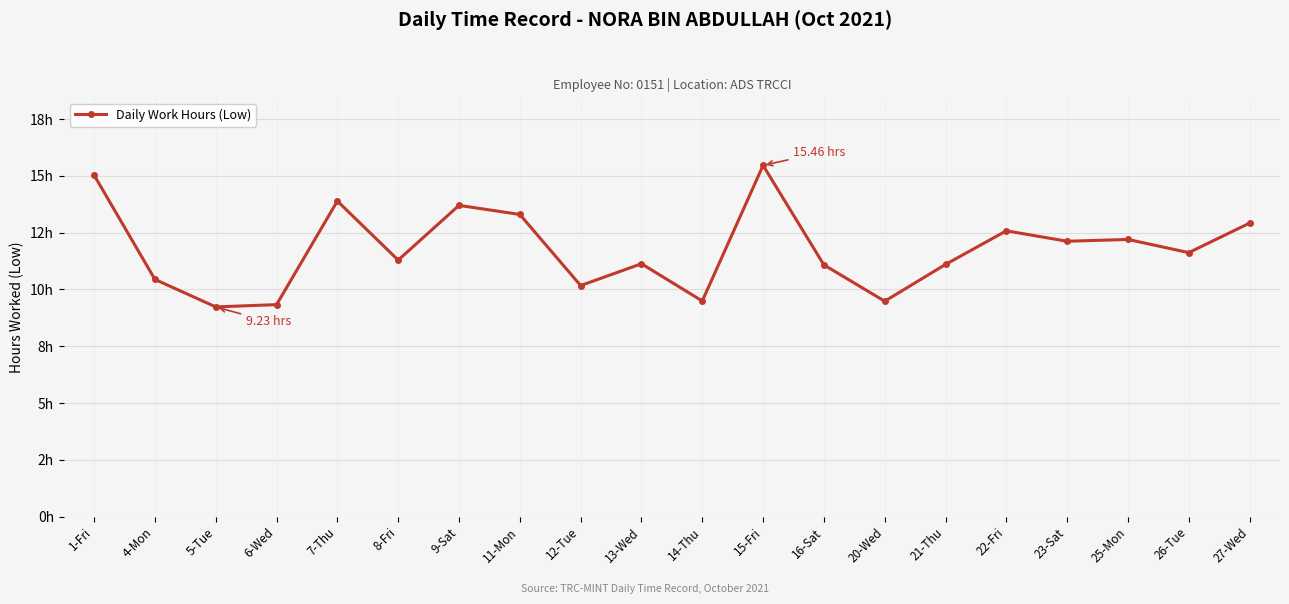

What is the change in value from 14-Thu to 22-Fri?

+3.1